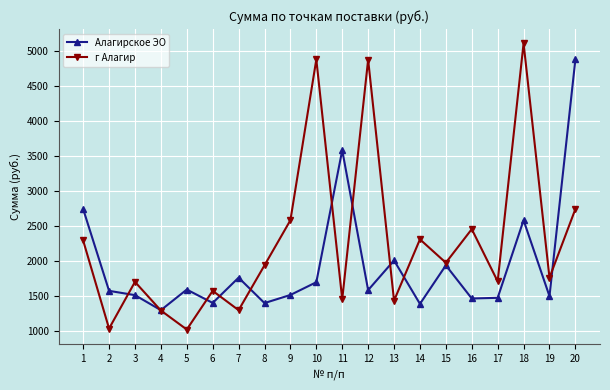

How many interior local peaks does the Алагирское ЭО series have?

6